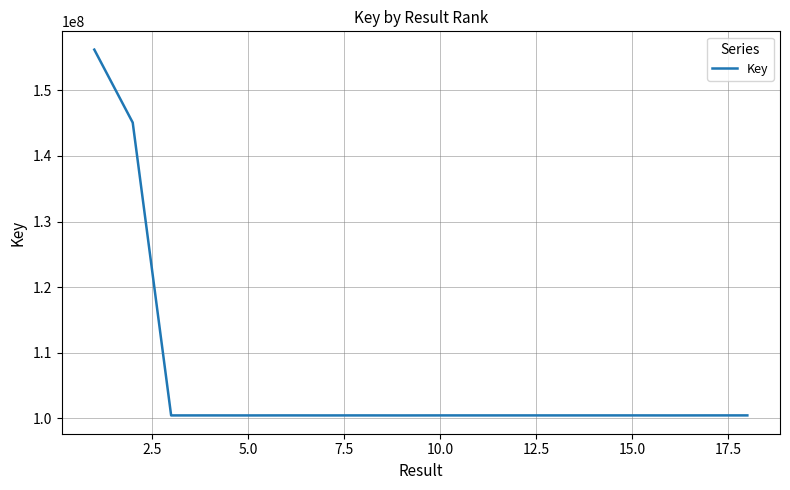

What is the difference between the maximum and minimum values?

55773771